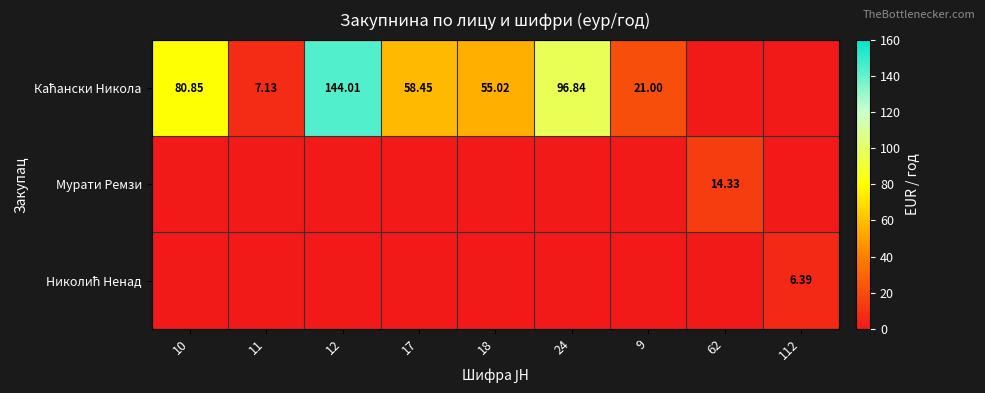

Which series changed the most between 11 and 9?

Каћански Никола